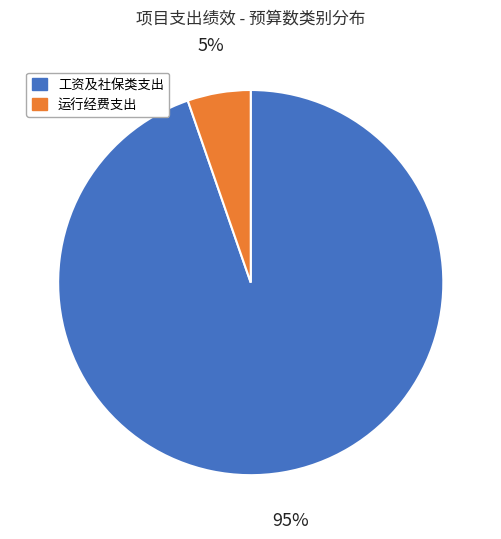

Between 运行经费支出 and 工资及社保类支出, which is larger?

工资及社保类支出